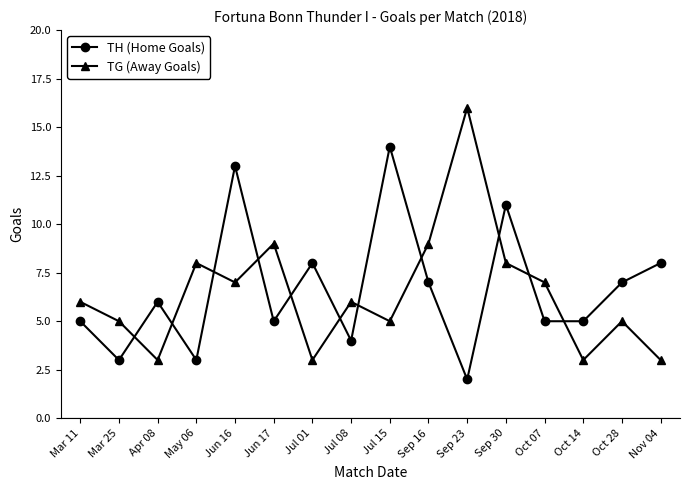

Read the TH (Home Goals) value at Mar 25.

3